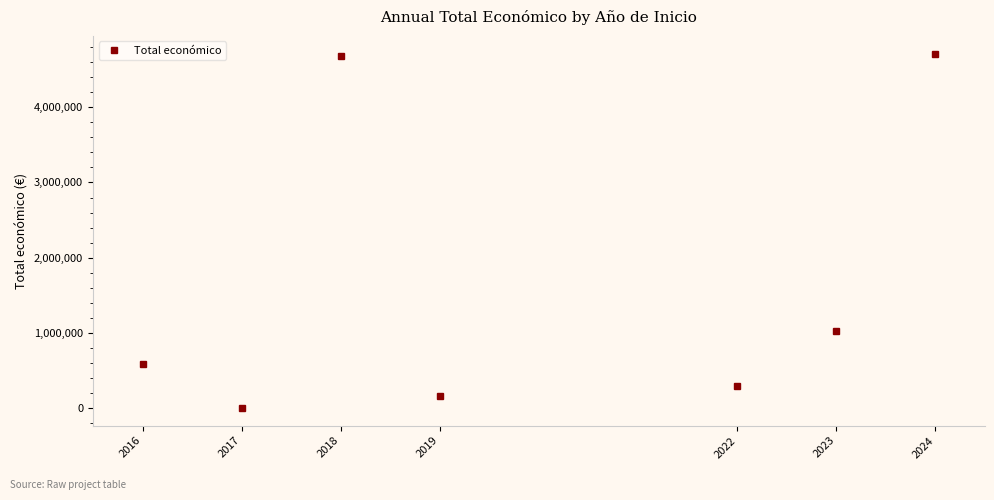

What is the difference between the second highest and minimum values?

4677846